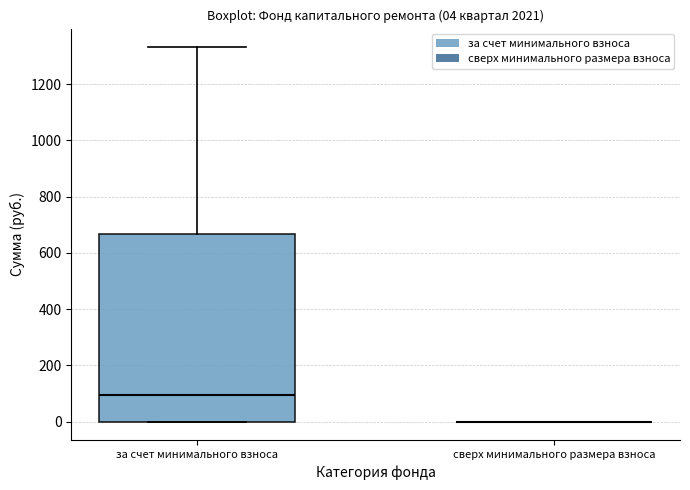

Comparing the boxes themselves (not the whiskers), which one is the tallest?

за счет минимального взноса